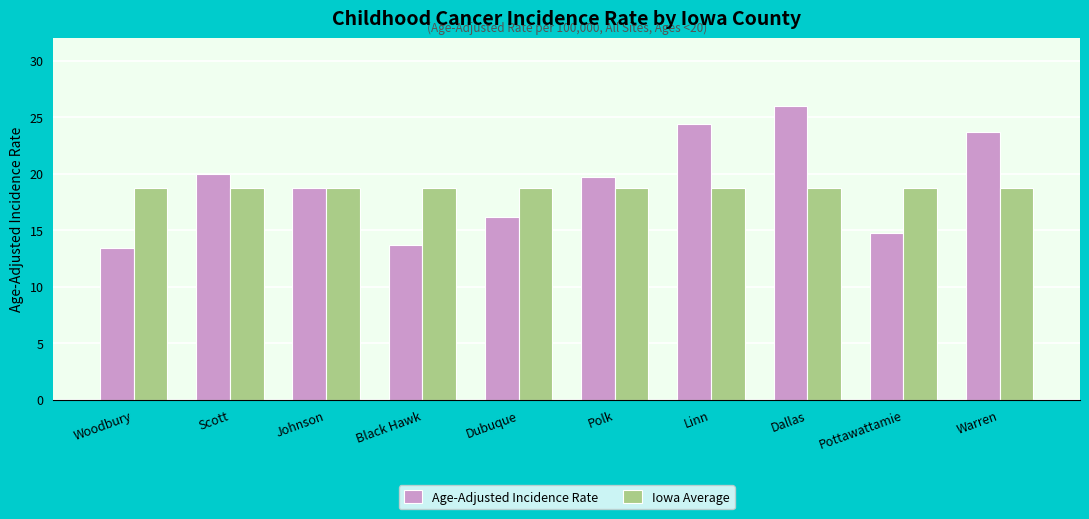

Is the value of Iowa Average at Warren greater than the value of Age-Adjusted Incidence Rate at Pottawattamie?

Yes